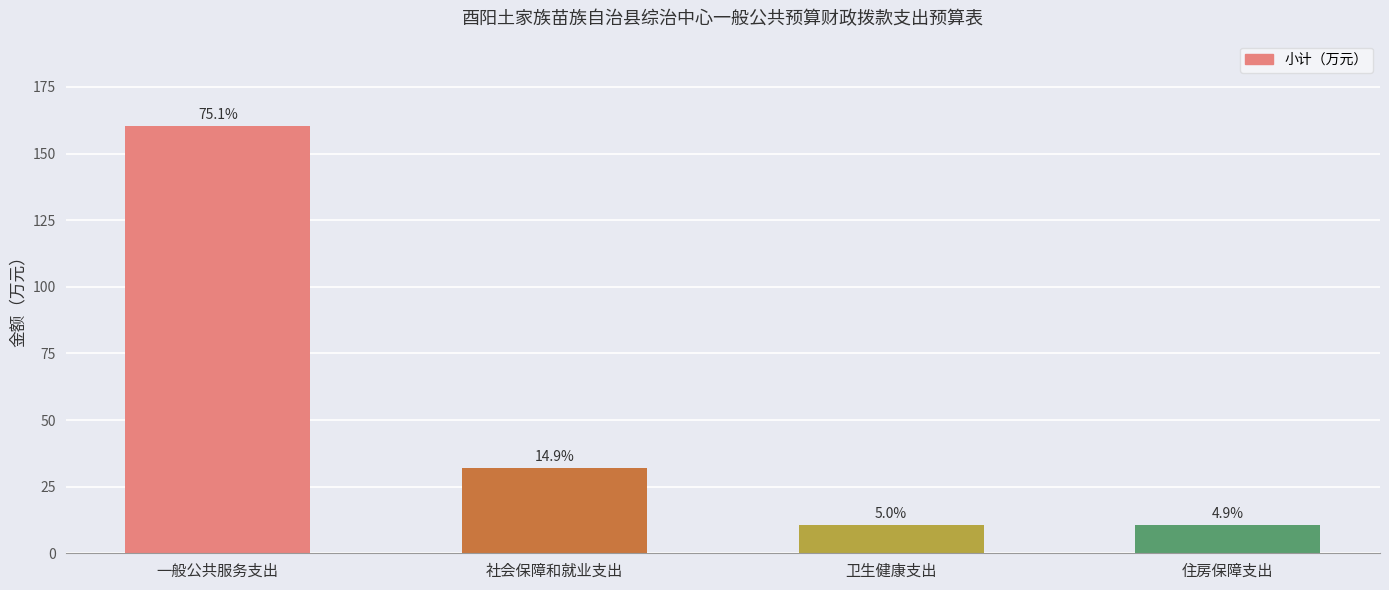

Does the chart contain any negative values?

No